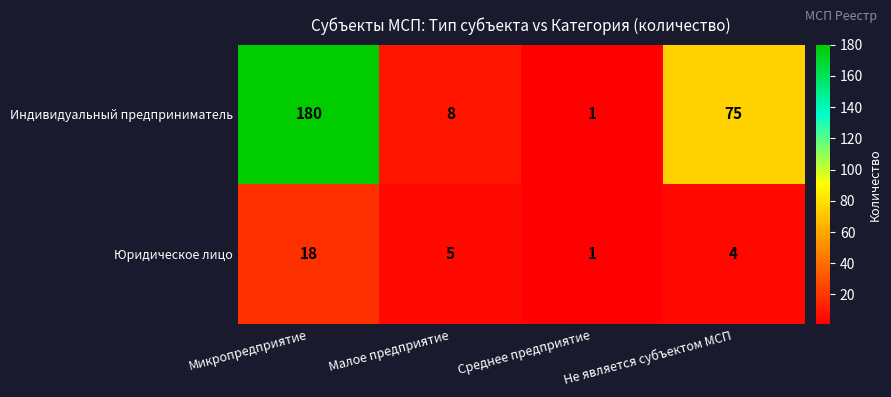

Where does the Юридическое лицо series first go above 5?

Микропредприятие